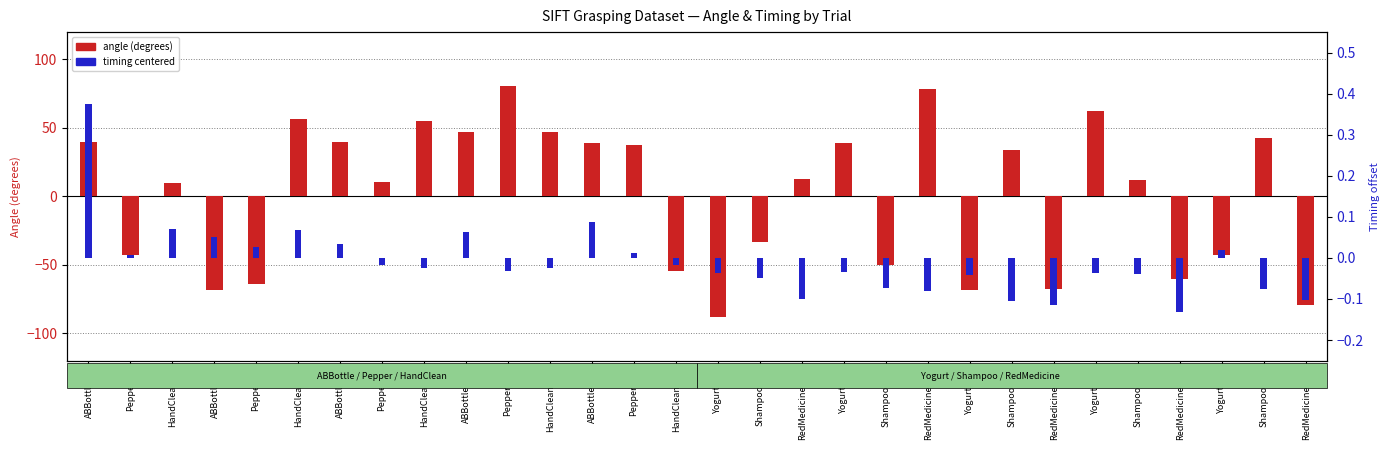

At which category is the sum across all series the highest?

Pepper_11